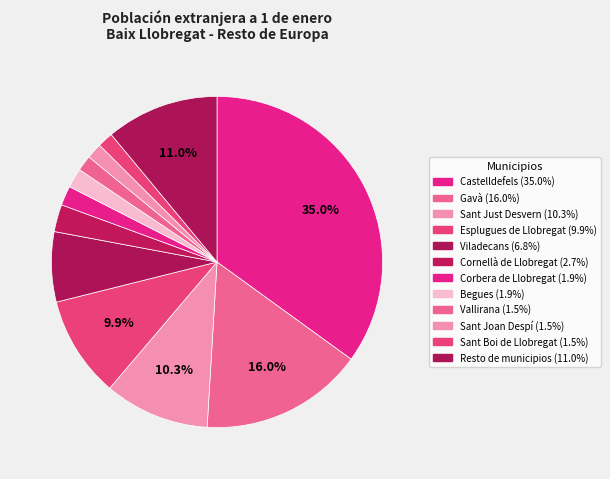

Count the number of slices in the pie.

12